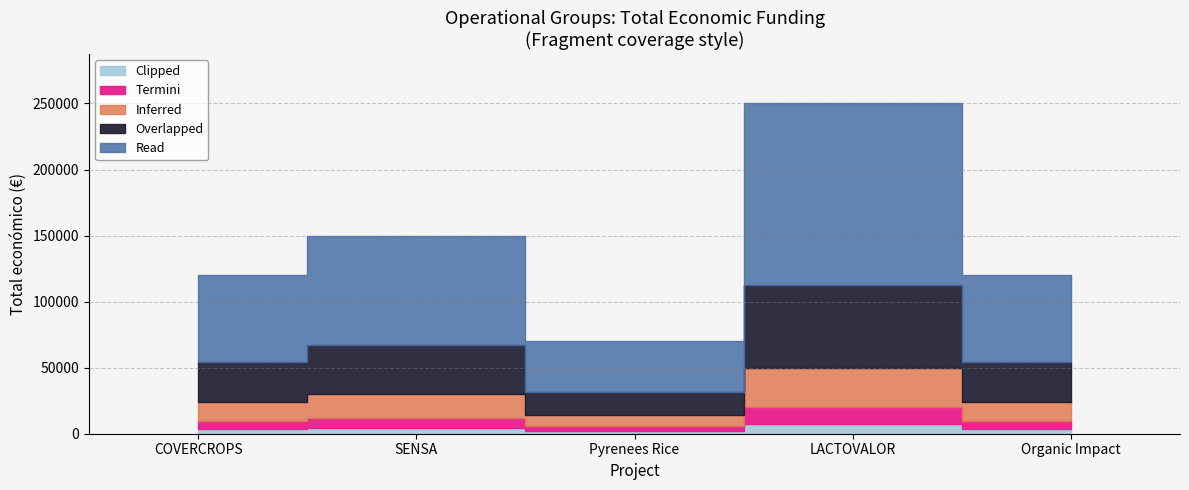

What is the sum of all values?

709999